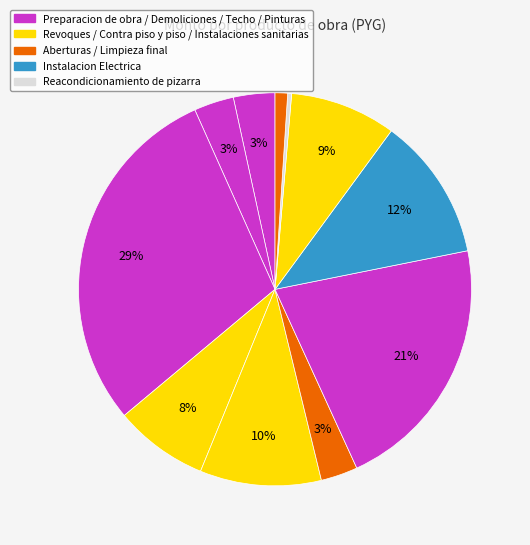

How many segments does this pie chart have?

11